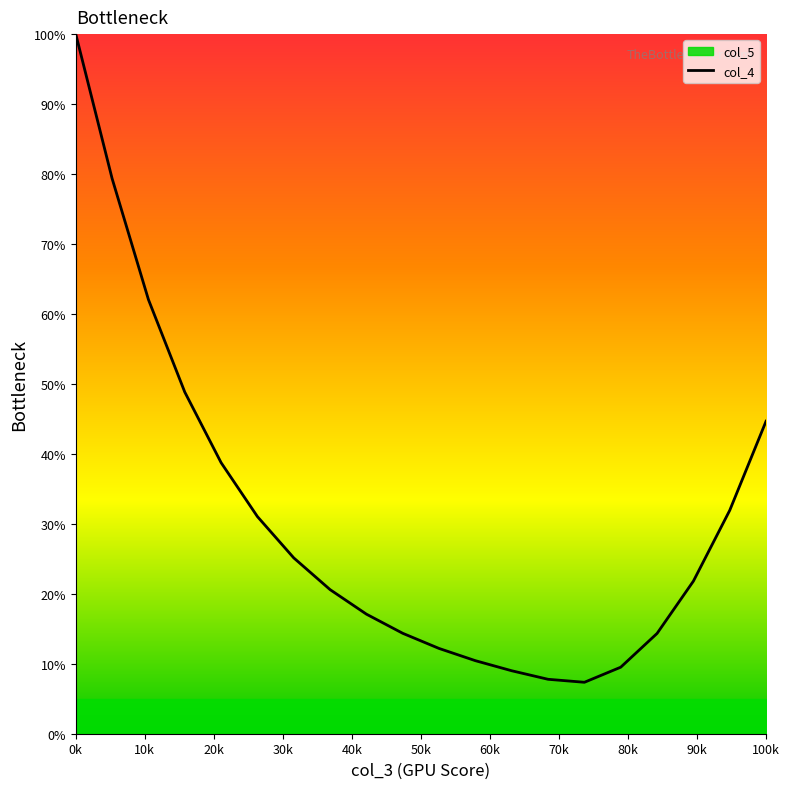

What is the average value?

30.3